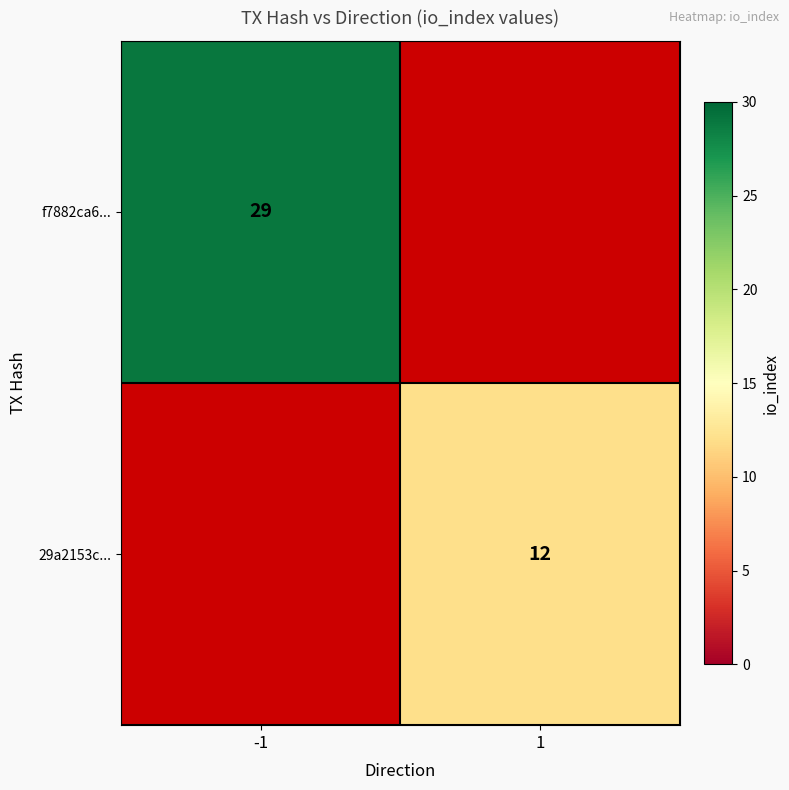

The value of 29a2153c... at 1 is 4. True or false?

False